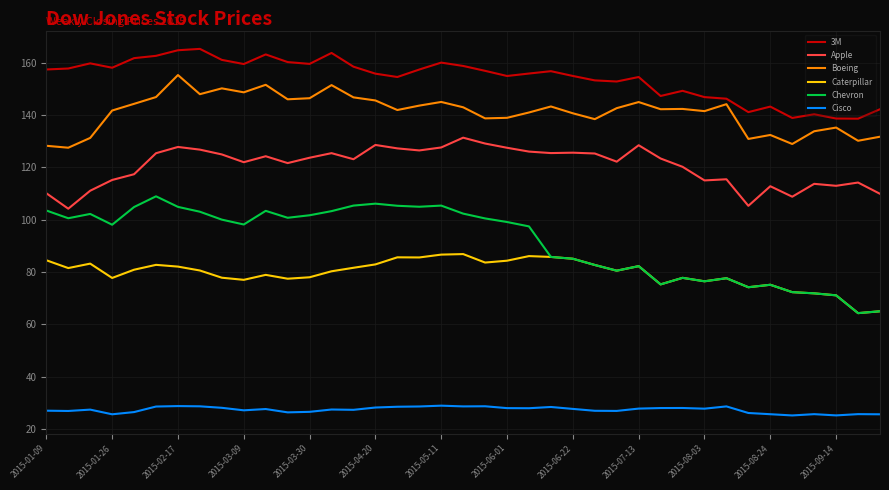

True or false: 3M and Caterpillar cross at least once.

False